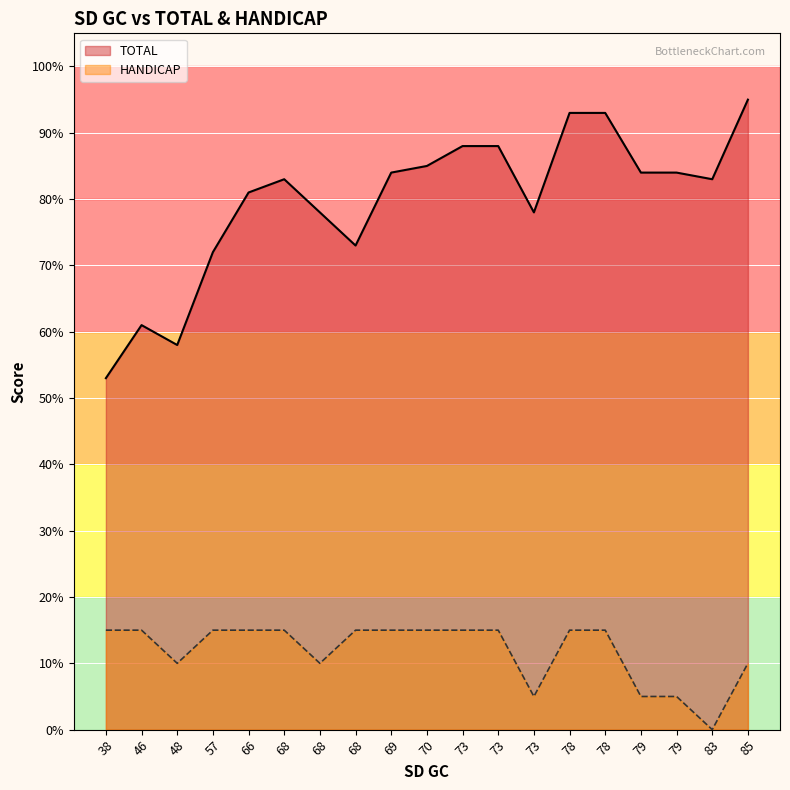

Which label corresponds to the smallest value in the chart?

83